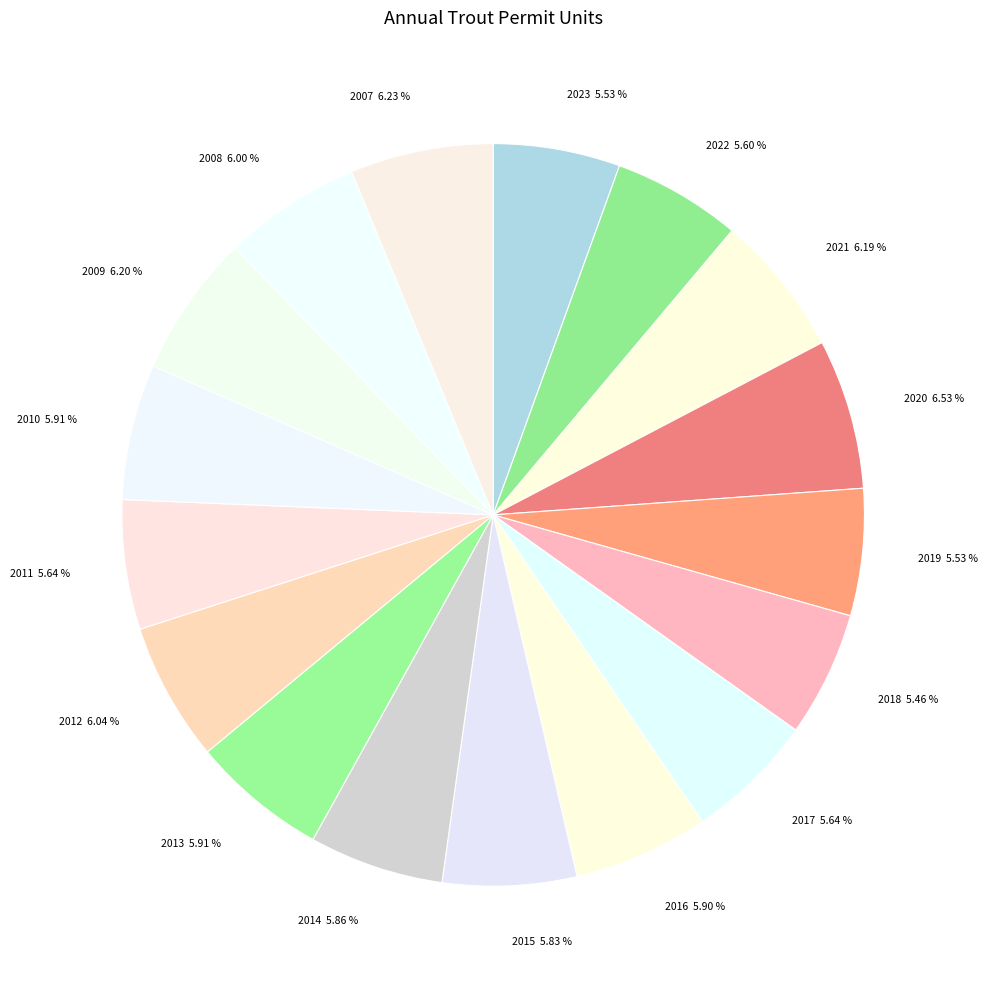

Approximately how many times larger is the value at 2011 compared to 2023?

1.0